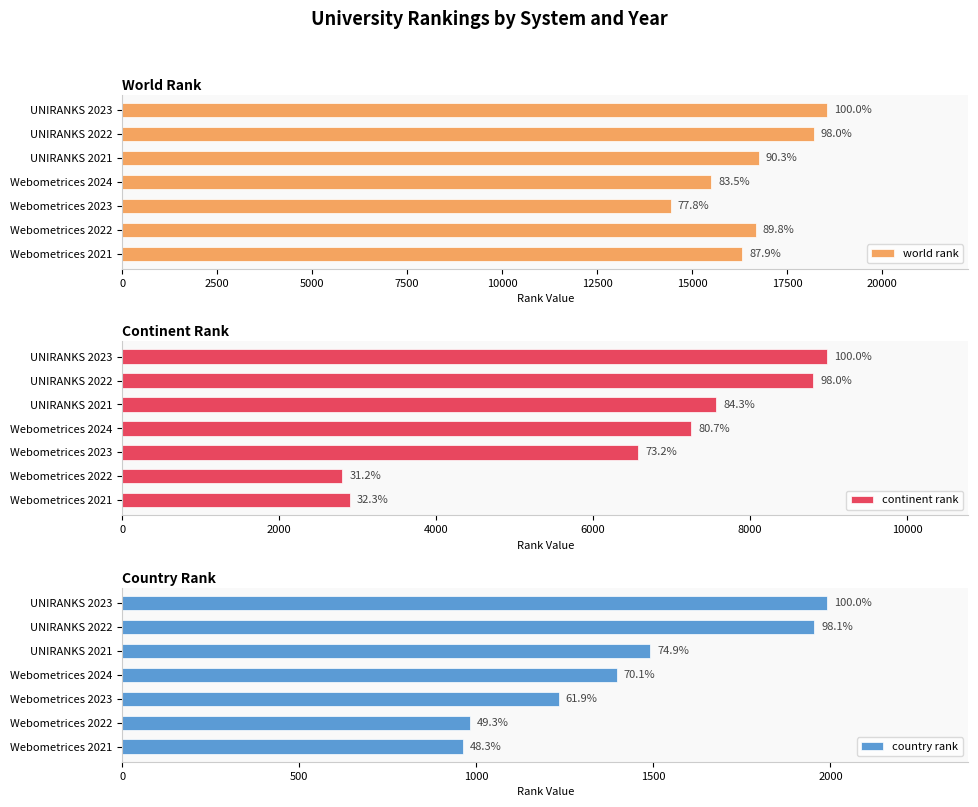

How many values in the world rank series are below 16670?

3